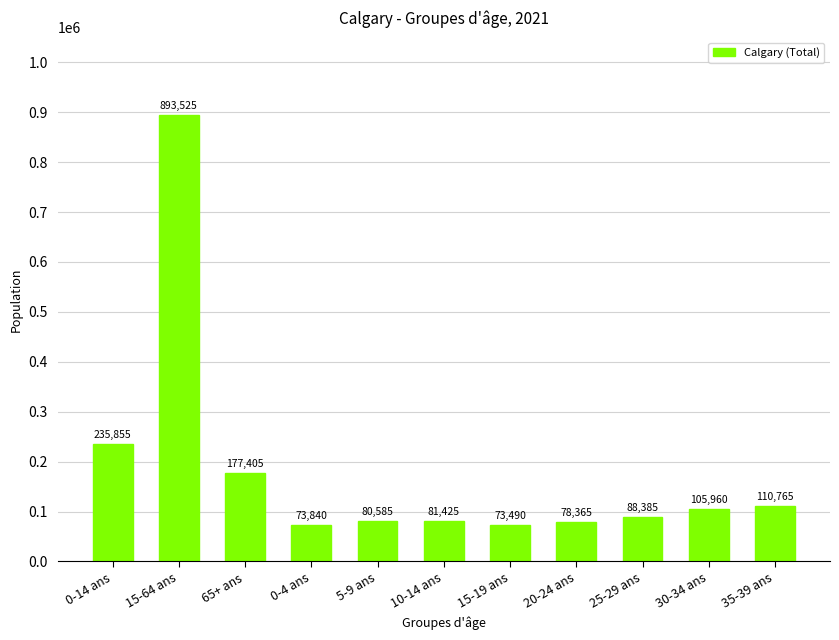

Reading right to left, transcribe all the data shown in this chart.

35-39 ans=110765	30-34 ans=105960	25-29 ans=88385	20-24 ans=78365	15-19 ans=73490	10-14 ans=81425	5-9 ans=80585	0-4 ans=73840	65+ ans=177405	15-64 ans=893525	0-14 ans=235855